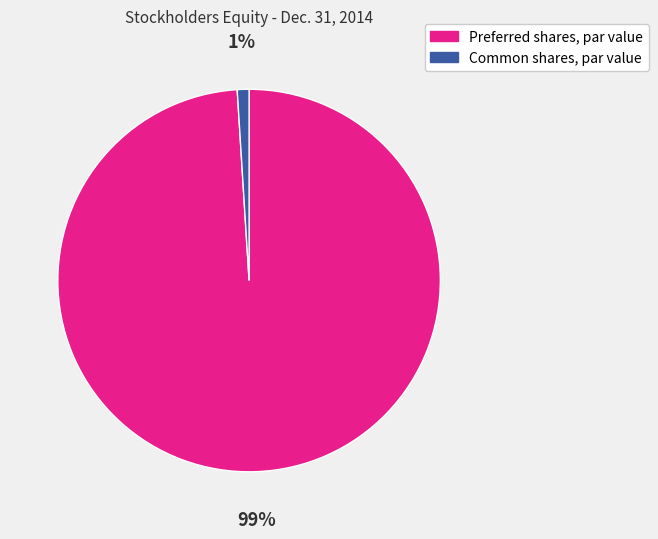

Is it true that Preferred shares, par value is 99% of the pie?

True